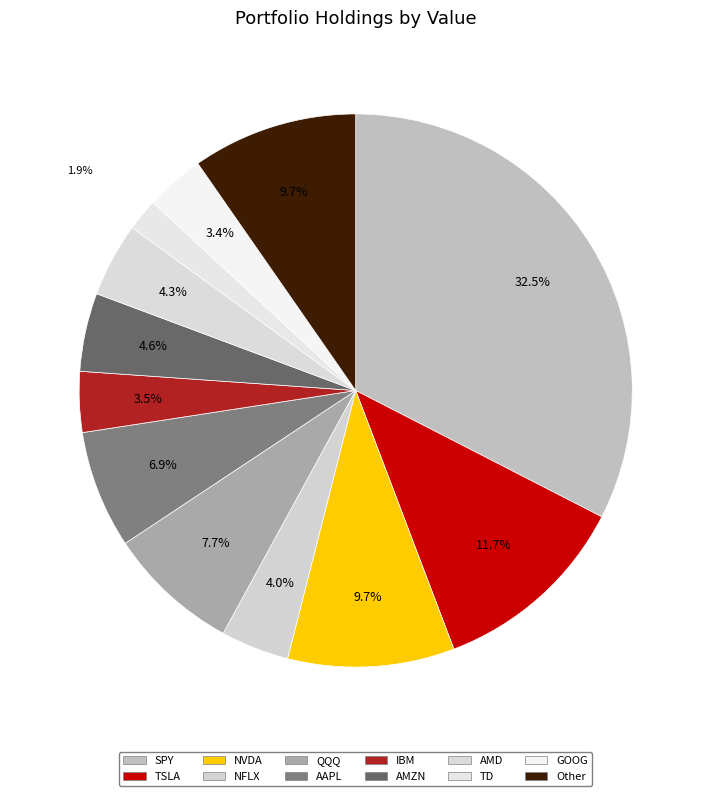

What is the largest slice in the pie chart?

SPY